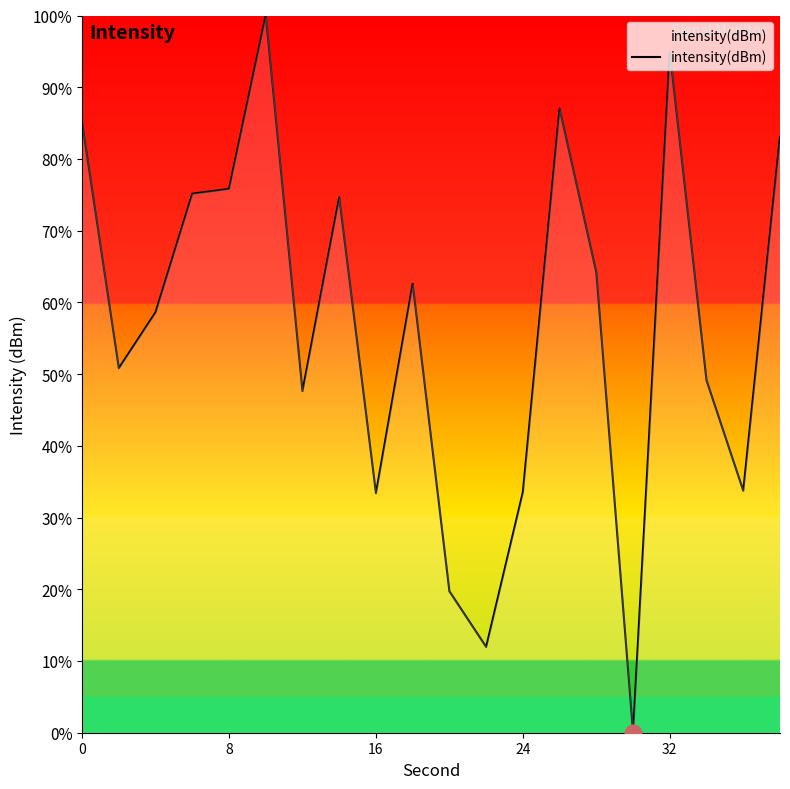

What is the maximum value shown in the chart?

100.0